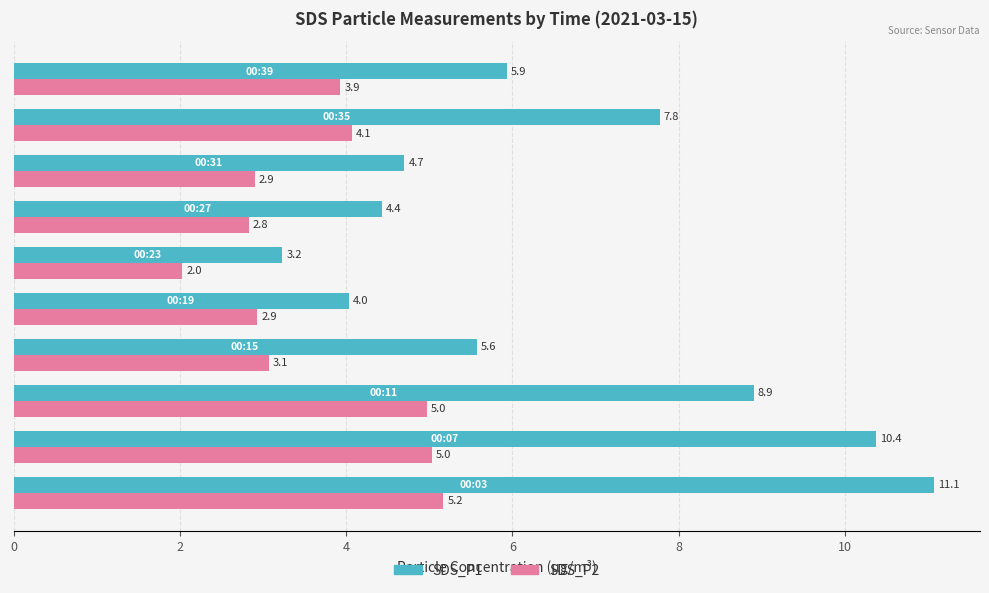

List the series in order of their peak value, lowest first.

SDS_P2, SDS_P1